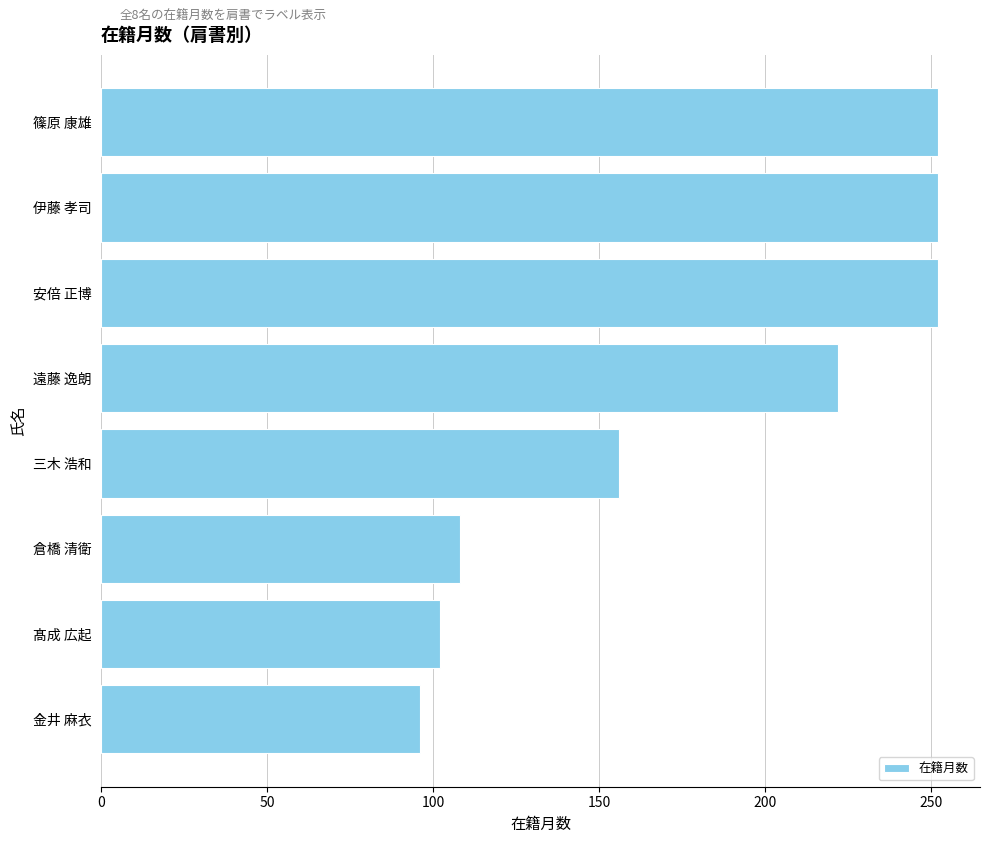

What is the difference between the maximum and second lowest values?

150